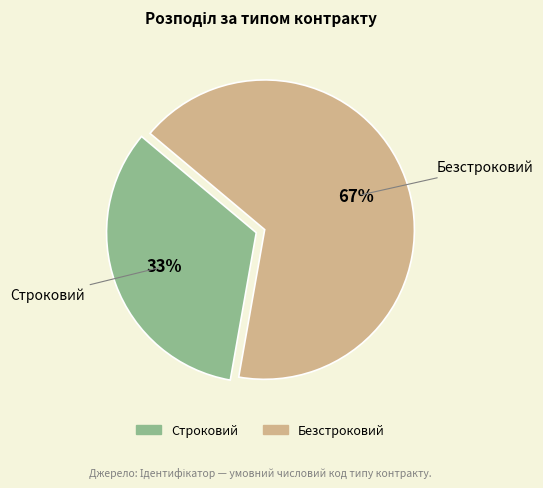

To the nearest percent, what is the average slice percentage?

50%